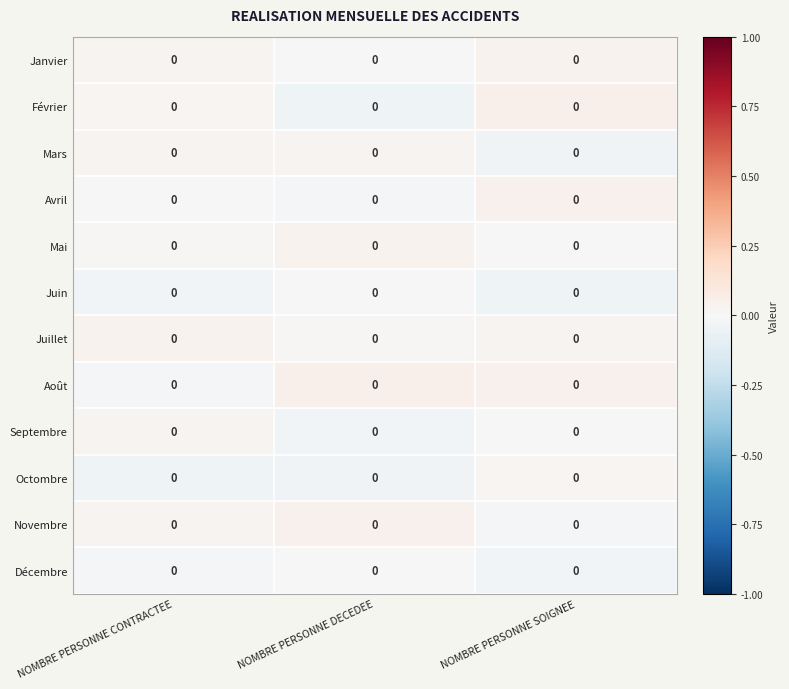

Reading right to left, what are all the values shown in this chart?

Janvier: NOMBRE PERSONNE SOIGNEE=0.0	NOMBRE PERSONNE DECEDEE=0.0	NOMBRE PERSONNE CONTRACTEE=0.0
Février: NOMBRE PERSONNE SOIGNEE=0.0	NOMBRE PERSONNE DECEDEE=0.0	NOMBRE PERSONNE CONTRACTEE=0.0
Mars: NOMBRE PERSONNE SOIGNEE=0.0	NOMBRE PERSONNE DECEDEE=0.0	NOMBRE PERSONNE CONTRACTEE=0.0
Avril: NOMBRE PERSONNE SOIGNEE=0.0	NOMBRE PERSONNE DECEDEE=0.0	NOMBRE PERSONNE CONTRACTEE=0.0
Mai: NOMBRE PERSONNE SOIGNEE=0.0	NOMBRE PERSONNE DECEDEE=0.0	NOMBRE PERSONNE CONTRACTEE=0.0
Juin: NOMBRE PERSONNE SOIGNEE=0.0	NOMBRE PERSONNE DECEDEE=0.0	NOMBRE PERSONNE CONTRACTEE=0.0
Juillet: NOMBRE PERSONNE SOIGNEE=0.0	NOMBRE PERSONNE DECEDEE=0.0	NOMBRE PERSONNE CONTRACTEE=0.0
Août: NOMBRE PERSONNE SOIGNEE=0.0	NOMBRE PERSONNE DECEDEE=0.0	NOMBRE PERSONNE CONTRACTEE=0.0
Septembre: NOMBRE PERSONNE SOIGNEE=0.0	NOMBRE PERSONNE DECEDEE=0.0	NOMBRE PERSONNE CONTRACTEE=0.0
Octombre: NOMBRE PERSONNE SOIGNEE=0.0	NOMBRE PERSONNE DECEDEE=0.0	NOMBRE PERSONNE CONTRACTEE=0.0
Novembre: NOMBRE PERSONNE SOIGNEE=0.0	NOMBRE PERSONNE DECEDEE=0.0	NOMBRE PERSONNE CONTRACTEE=0.0
Décembre: NOMBRE PERSONNE SOIGNEE=0.0	NOMBRE PERSONNE DECEDEE=0.0	NOMBRE PERSONNE CONTRACTEE=0.0